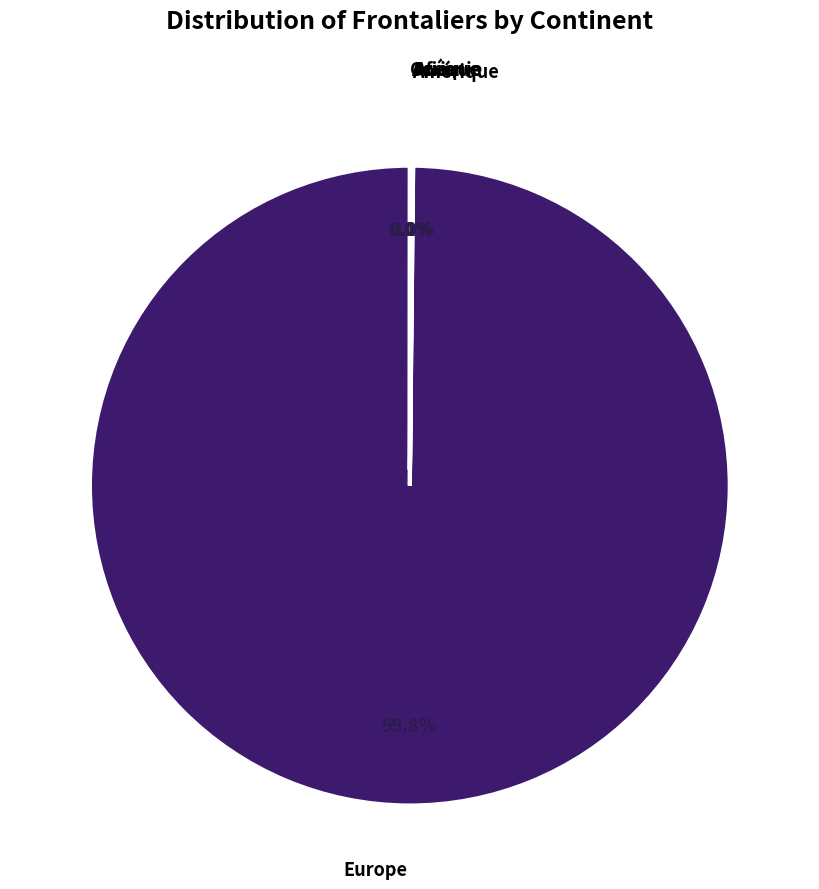

What is the largest slice in the pie chart?

Europe